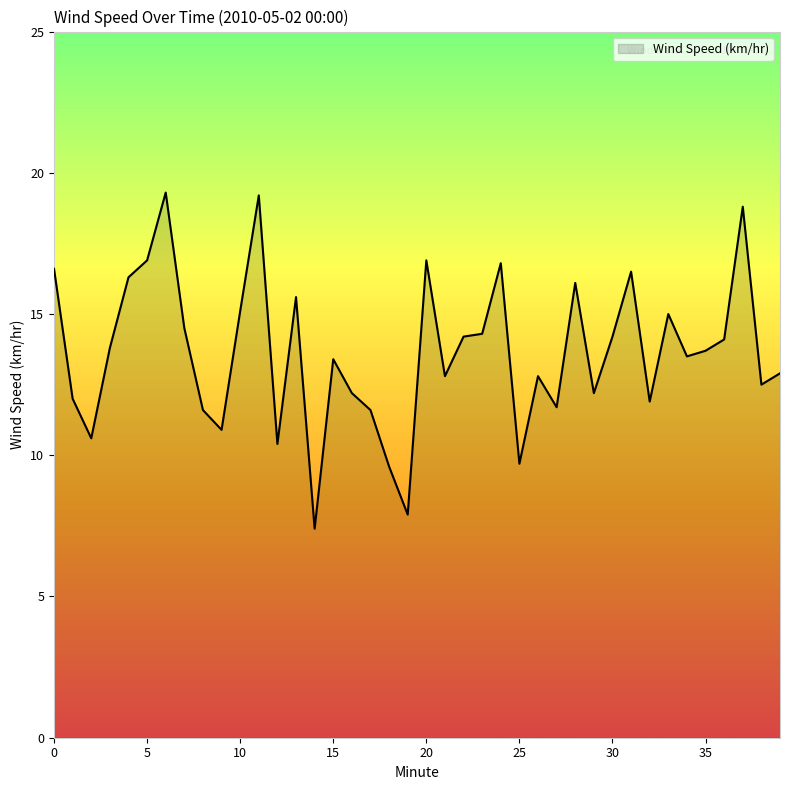

Does the chart have visible grid lines?

No